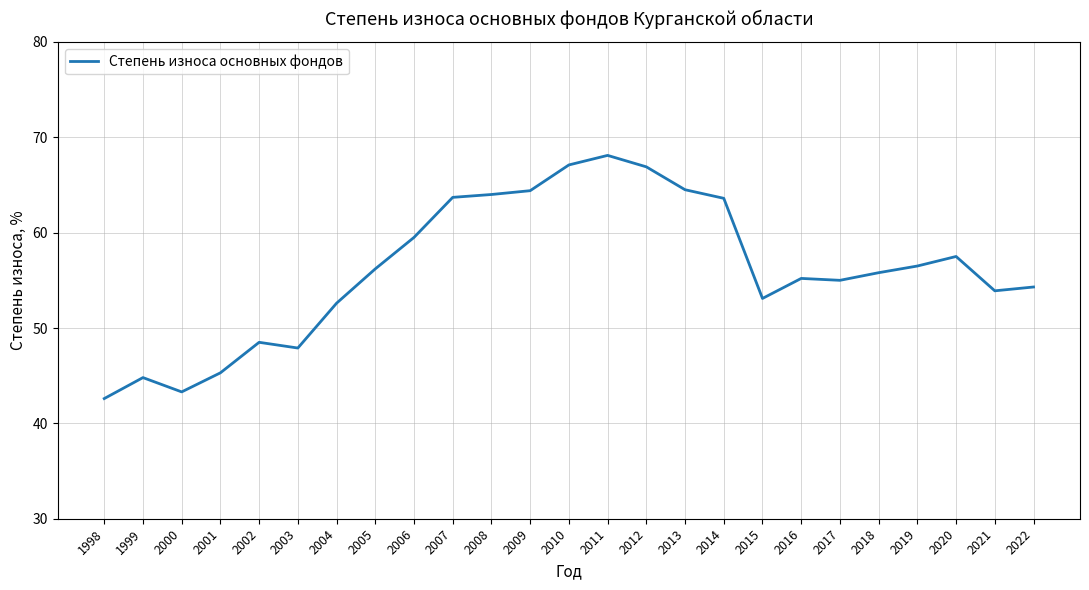

What is the approximate value at 2018?

55.8